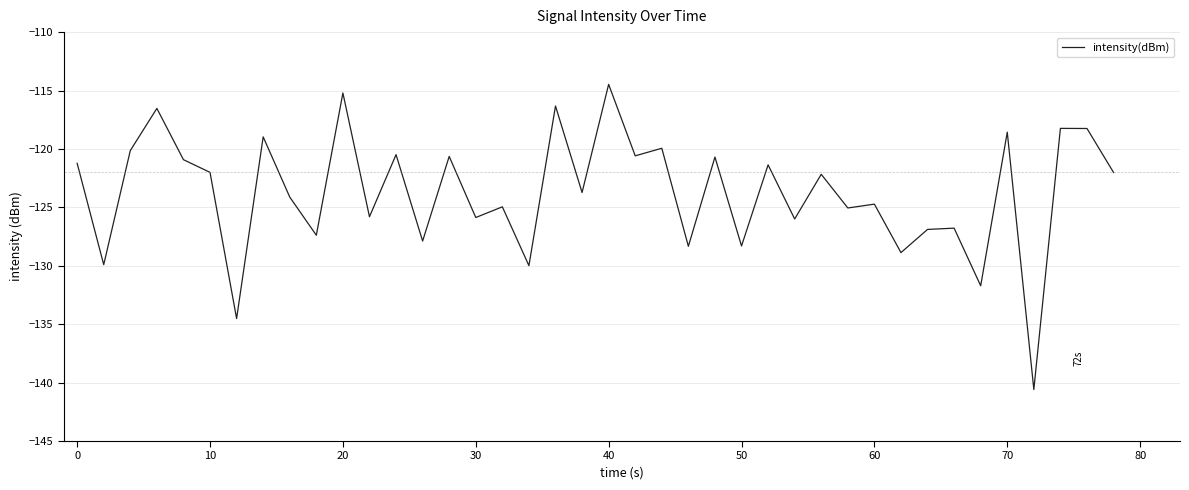

What is the greatest value displayed?

-114.5